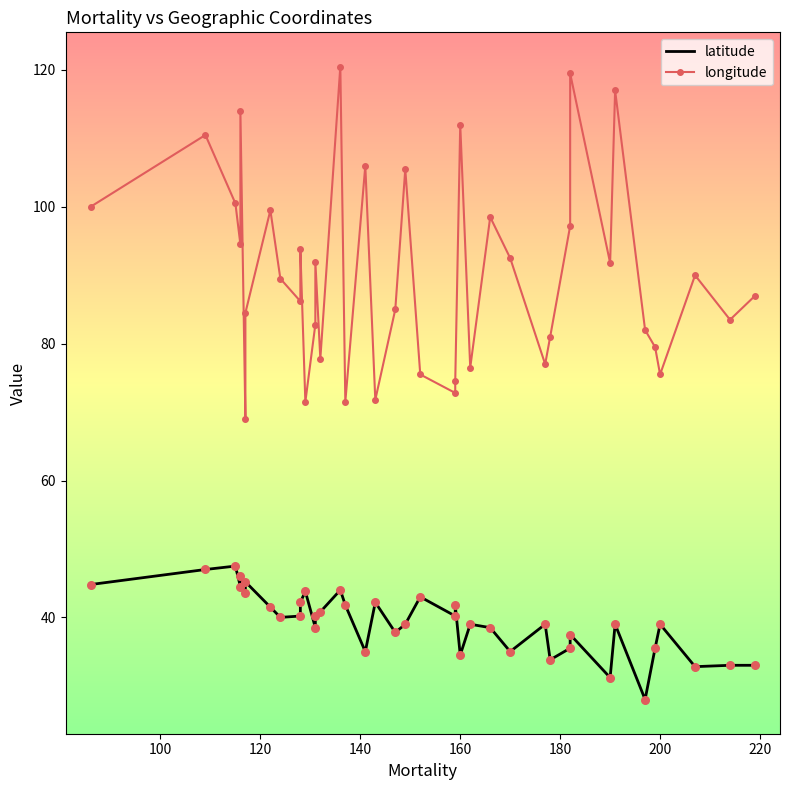

What are all the series names shown in the legend?

latitude, longitude